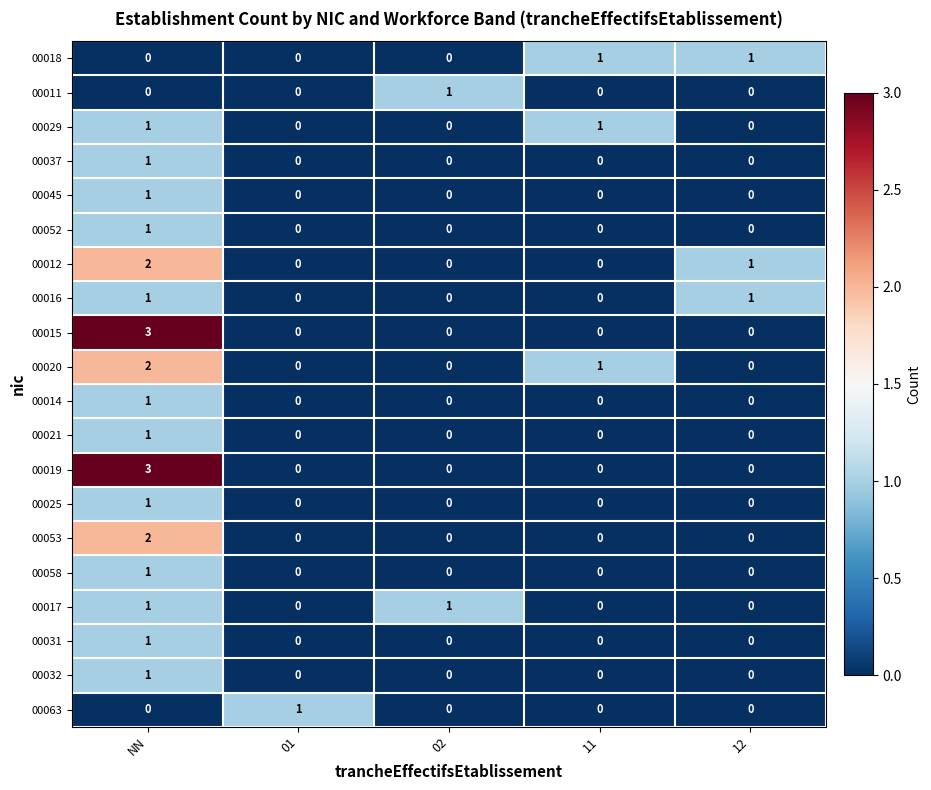

At which category is the sum across all series the highest?

NN